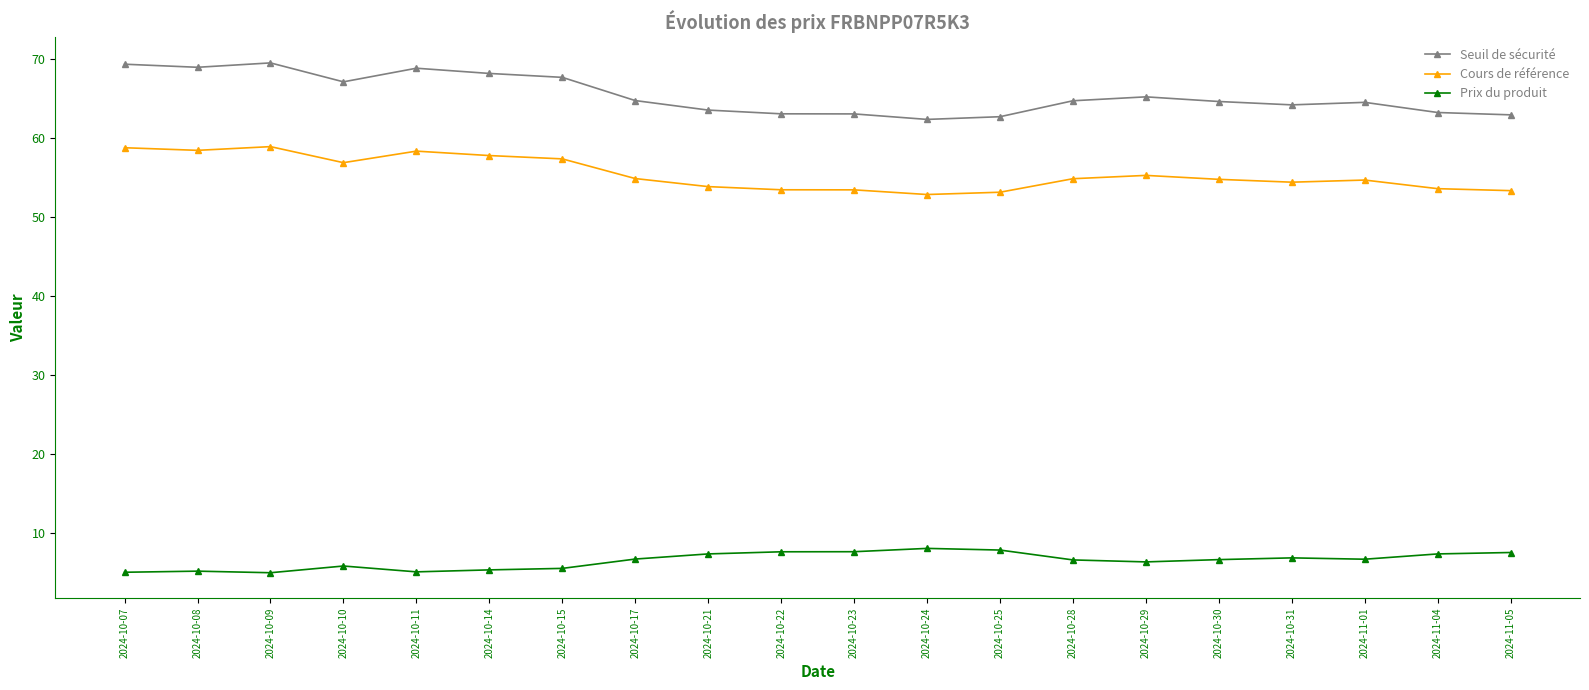

What is the average value of the Prix du produit series?

6.5